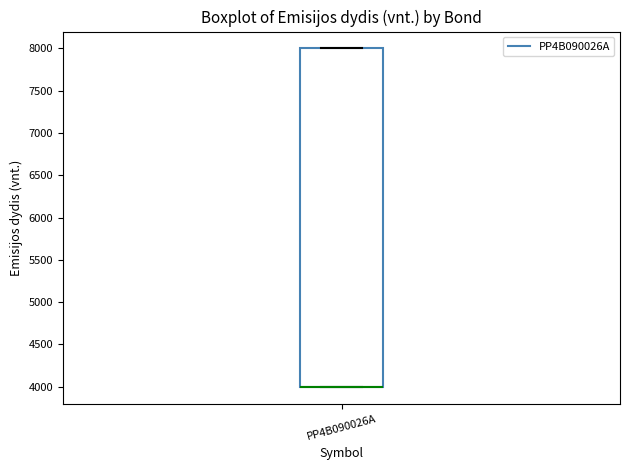

Where is the lower edge of the box for PP4B090026A on the y-axis? The values are not printed on the chart, so give them approximately, as read against the axis.

4000